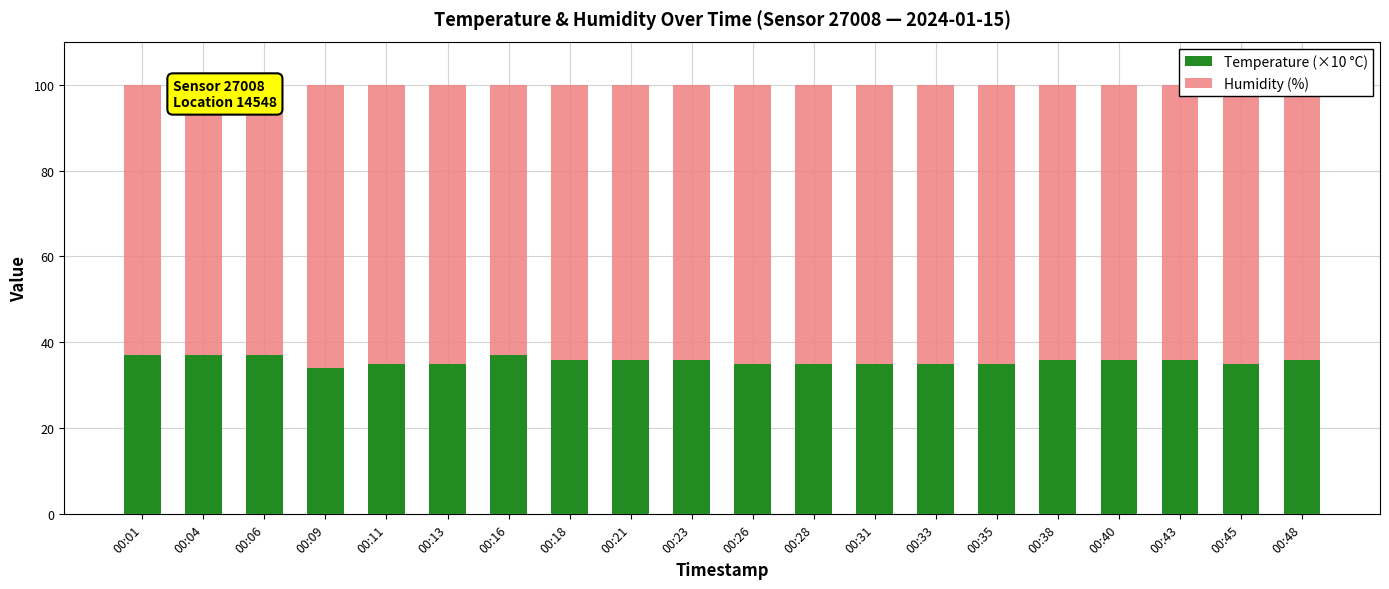

The Temperature (×10 °C) series shows 36.0 at 00:18. True or false?

True